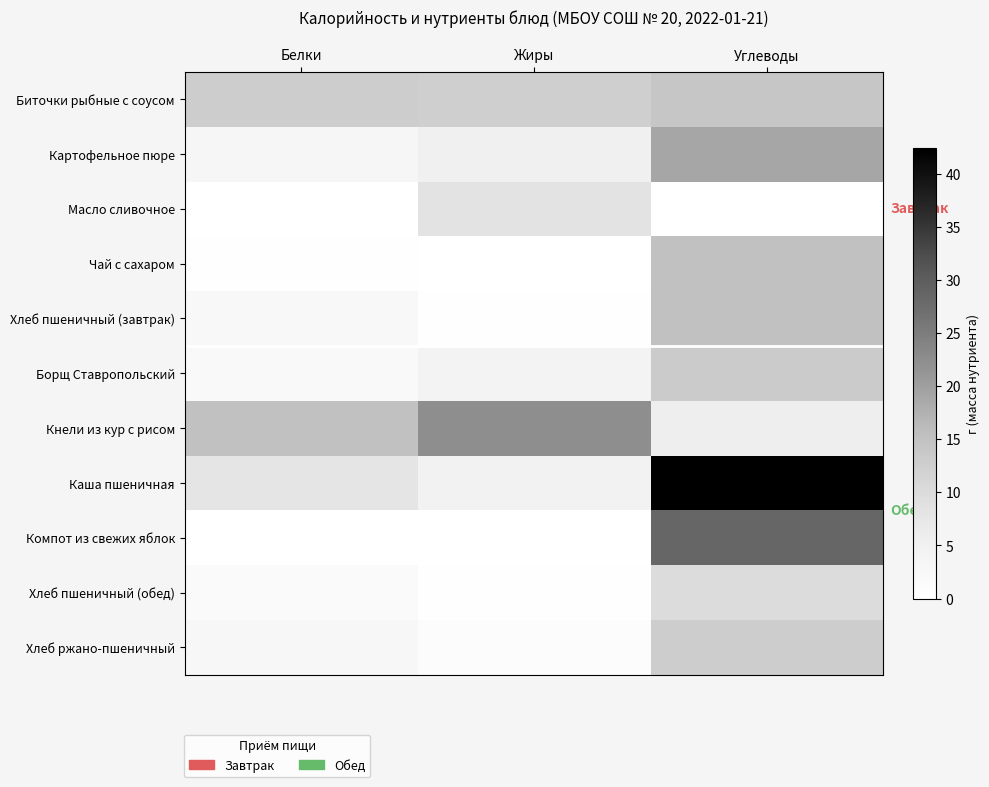

At which category is the sum across all series the highest?

Углеводы